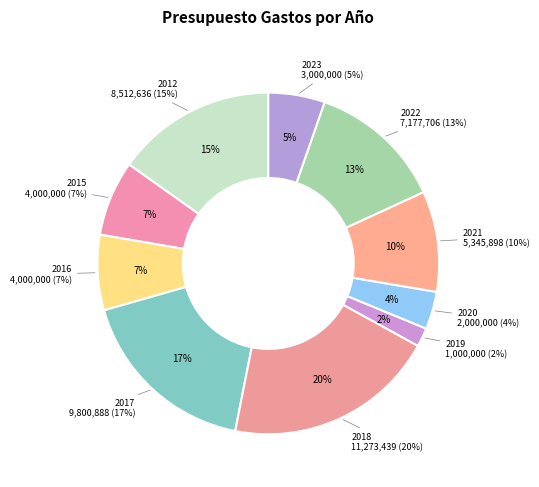

Is there any slice that represents more than half of the pie?

No